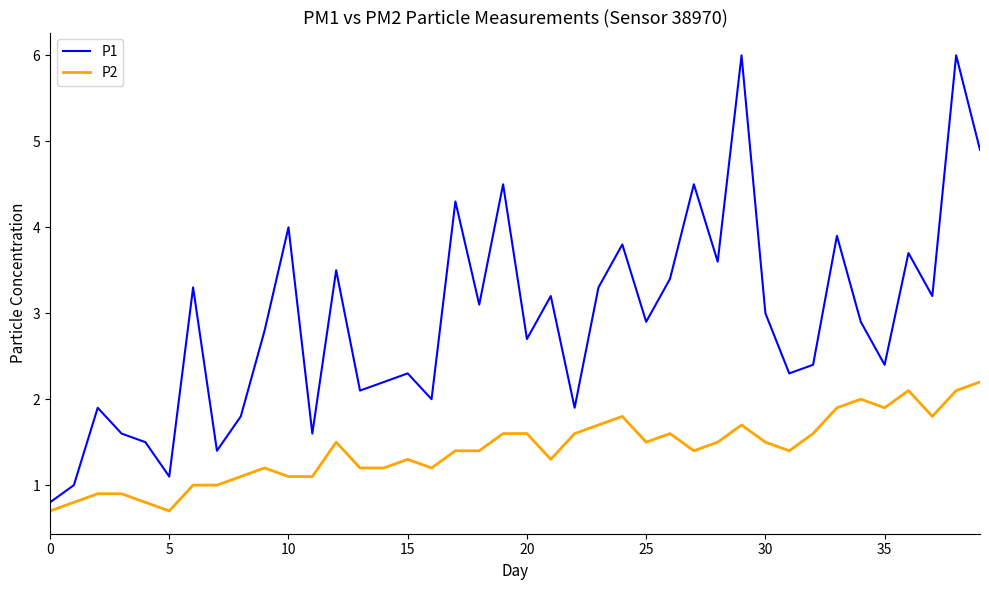

Which series has the largest range (max minus min)?

P1